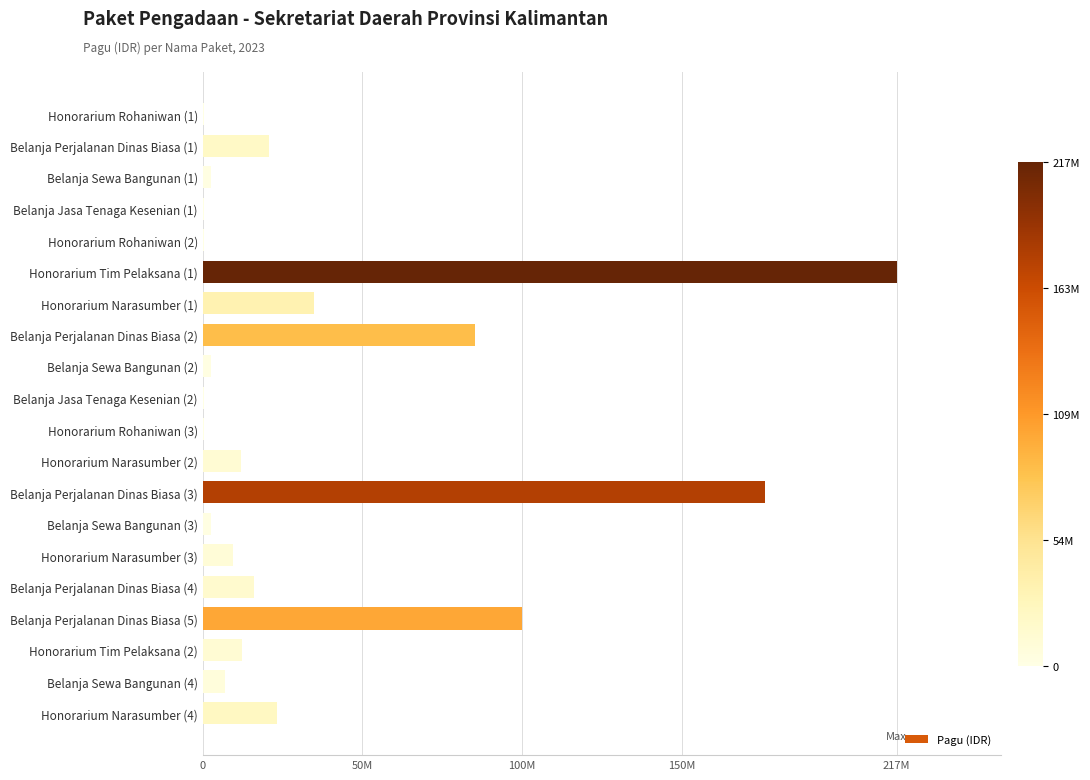

What is the maximum value shown in the chart?

217200000